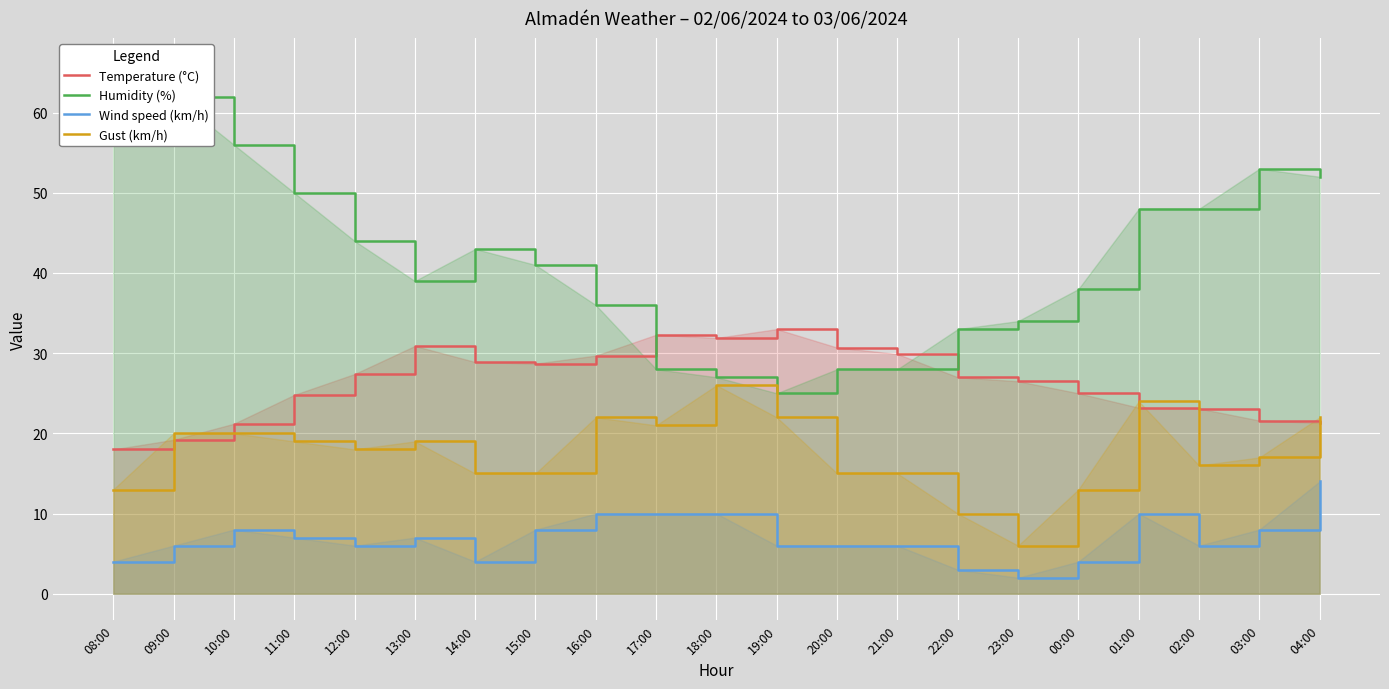

True or false: Humidity (%) and Gust (km/h) intersect in this chart.

False